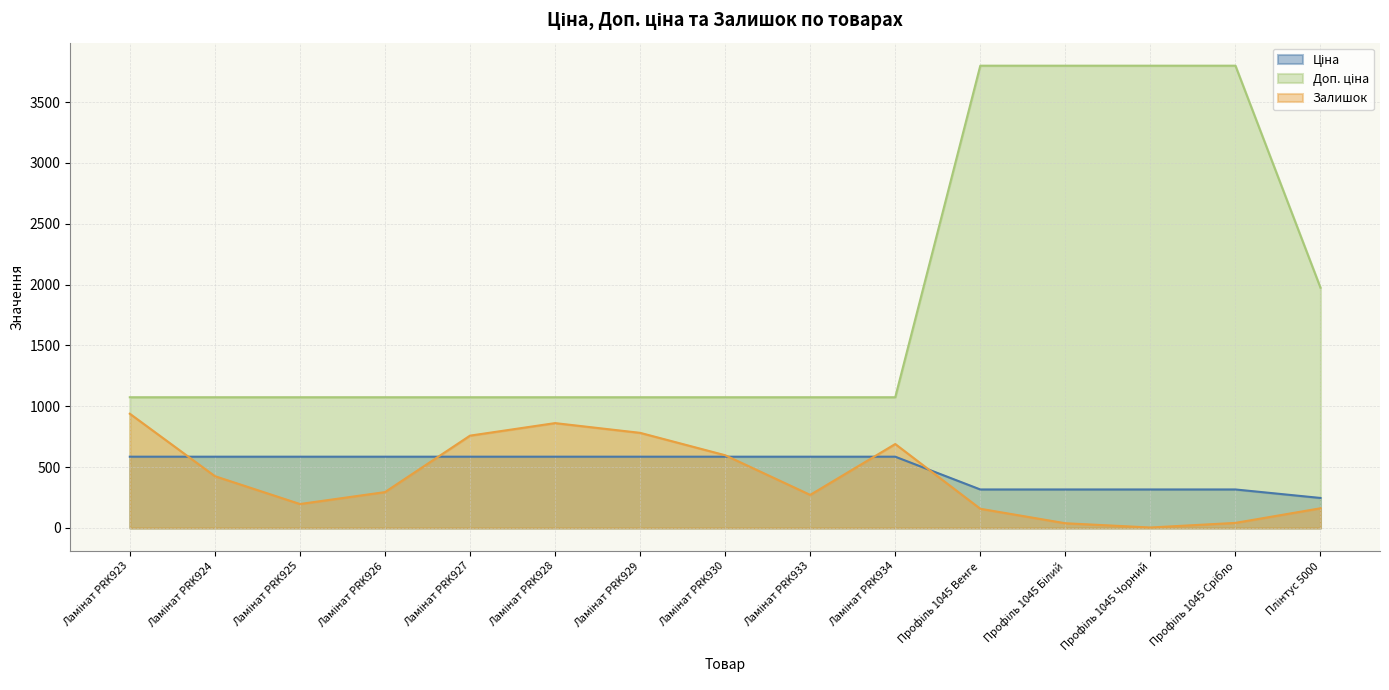

What is the label of the 2nd point from the left?

Ламінат PRK924